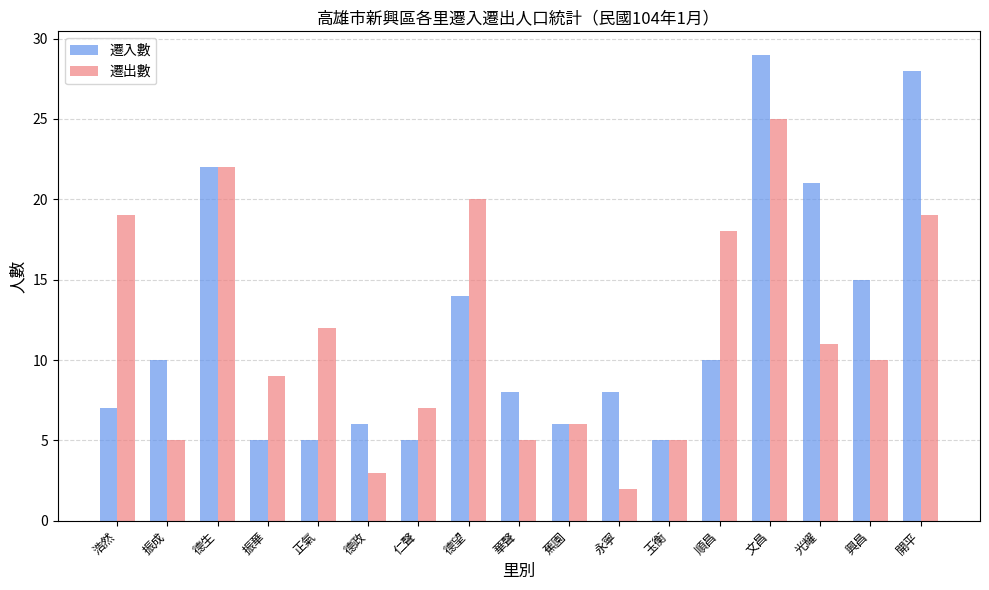

What is the minimum value shown in the chart?

2